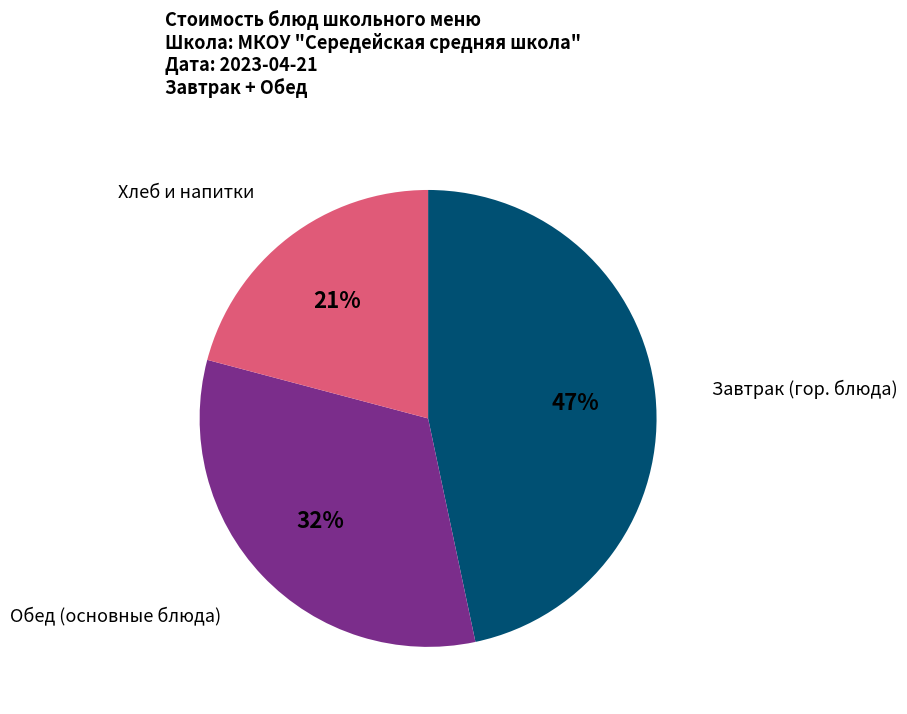

Which slice is the largest?

Завтрак (гор. блюда)